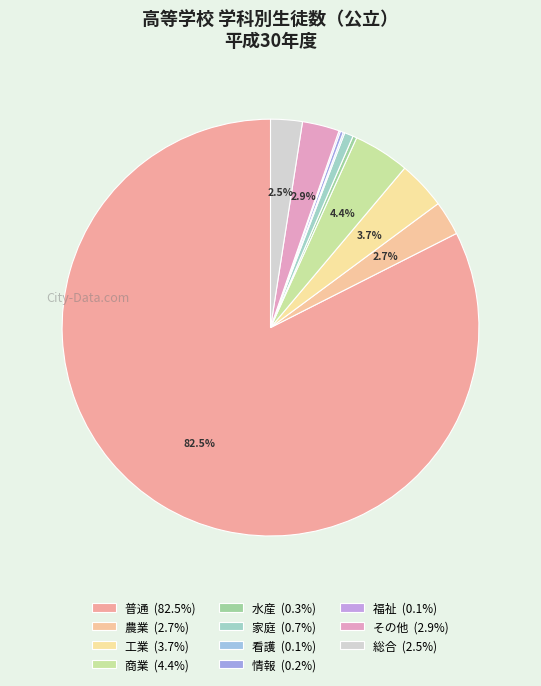

Which has a higher value, 総合 or 家庭?

総合